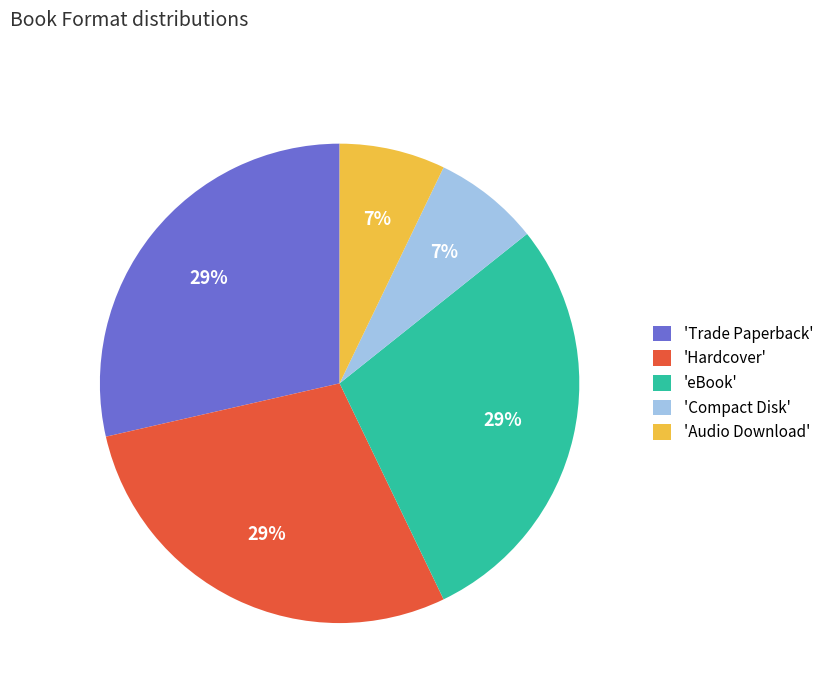

Does 'Trade Paperback' represent more than half of the total?

No